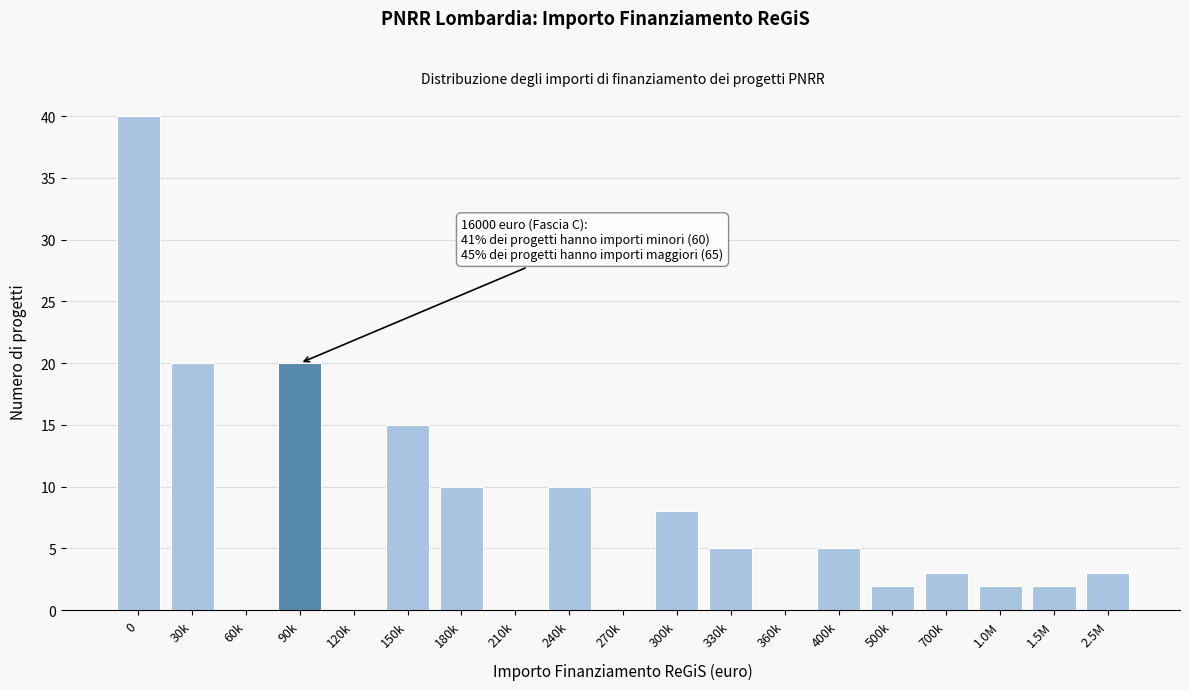

Reading right to left, transcribe all the data shown in this chart.

2.5M=3	1.5M=2	1.0M=2	700k=3	500k=2	400k=5	360k=0	330k=5	300k=8	270k=0	240k=10	210k=0	180k=10	150k=15	120k=0	90k=20	60k=0	30k=20	0=40